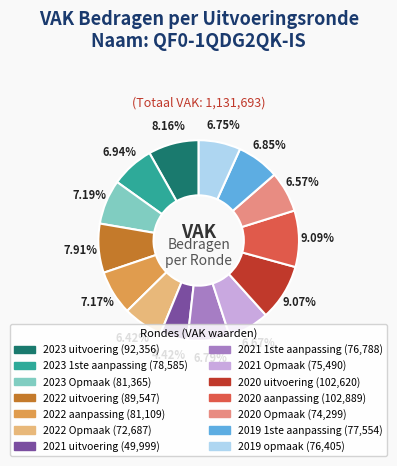

How many slices are in this pie chart?

14